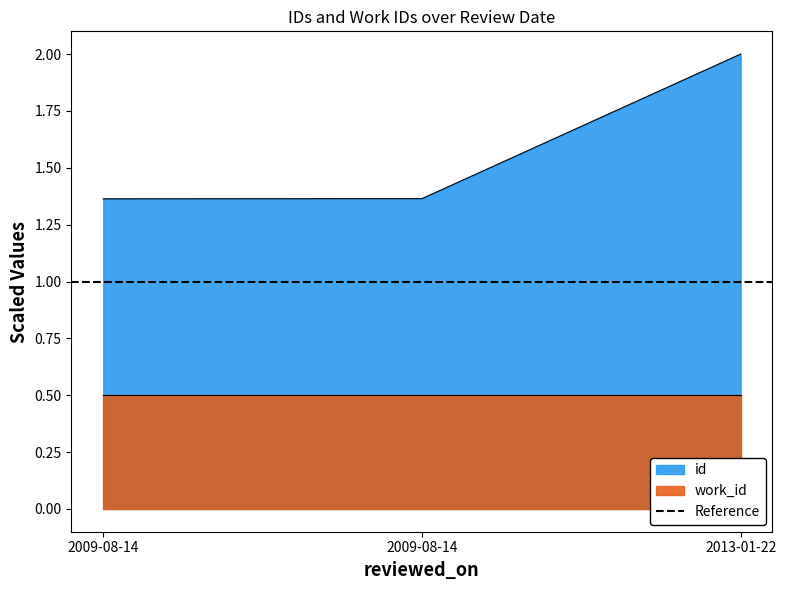

Which category has the highest value across all series?

2013-01-22